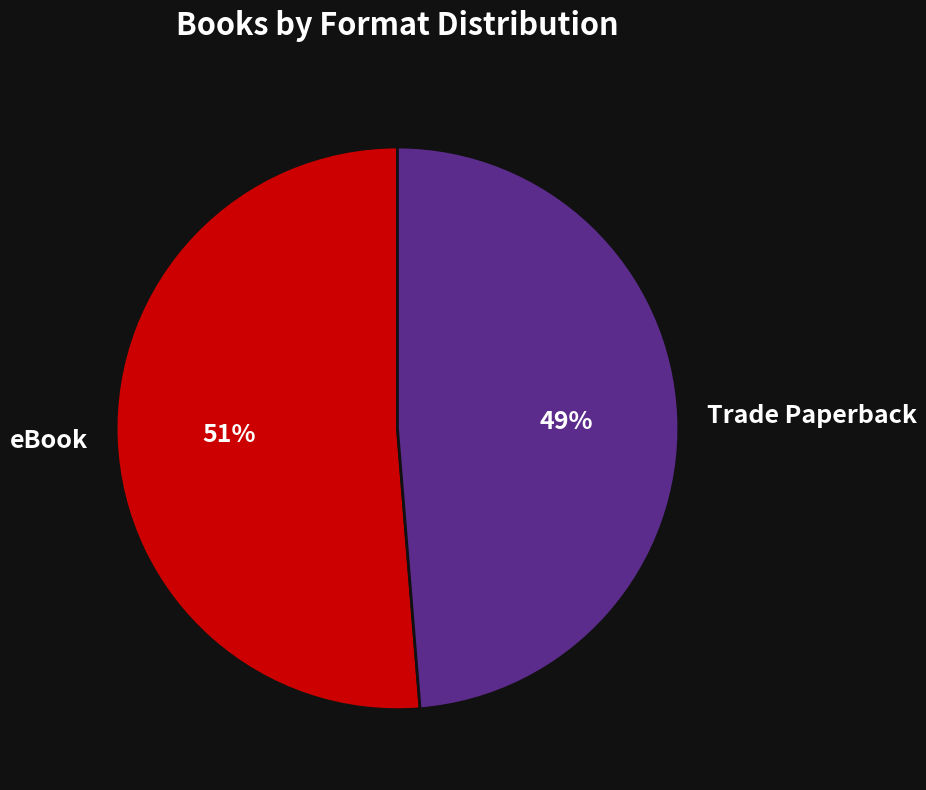

Which has a higher value, Trade Paperback or eBook?

eBook